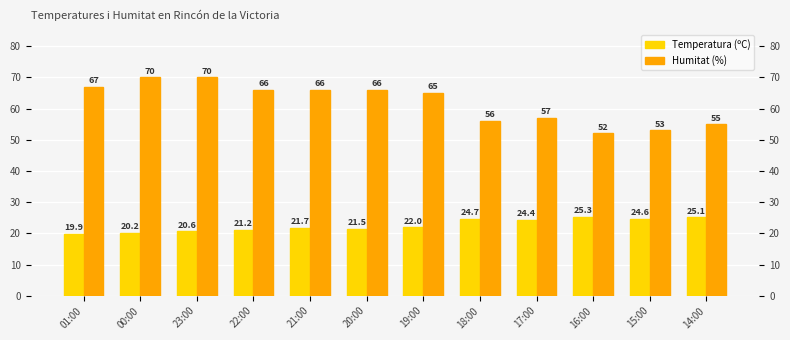

What position from the left is 21:00?

5